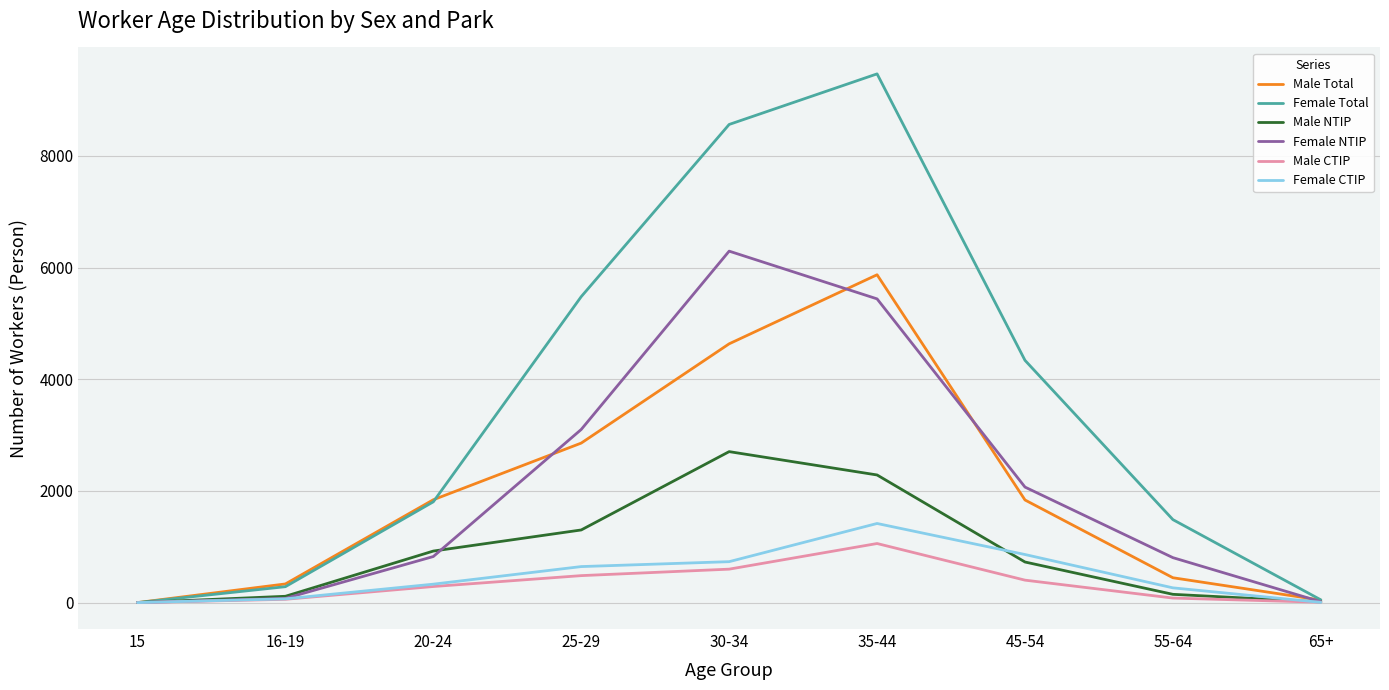

Which series has the largest total across all categories?

Female Total